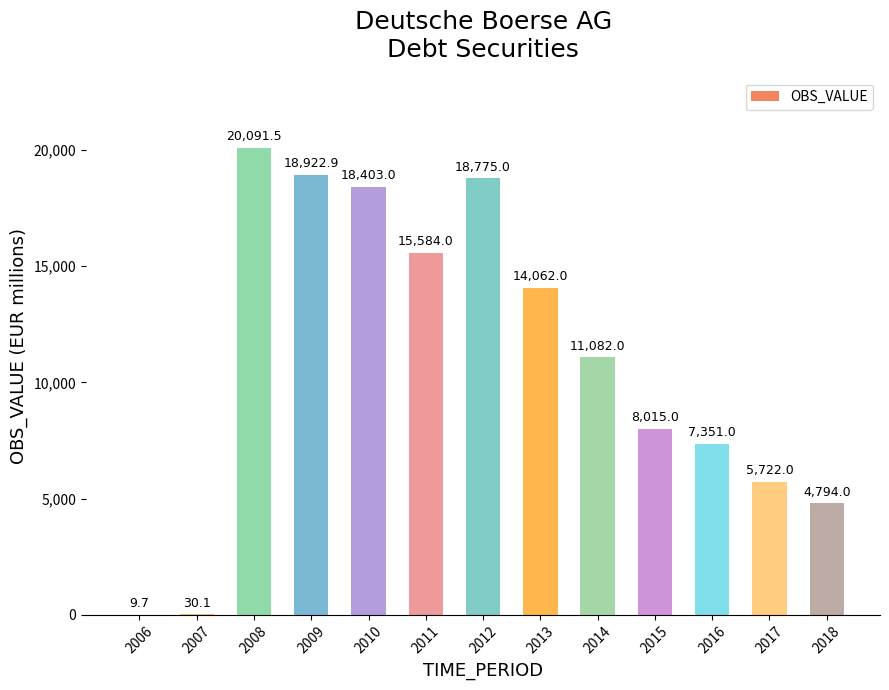

Is it true that the value at 2018 is 4794.0?

True